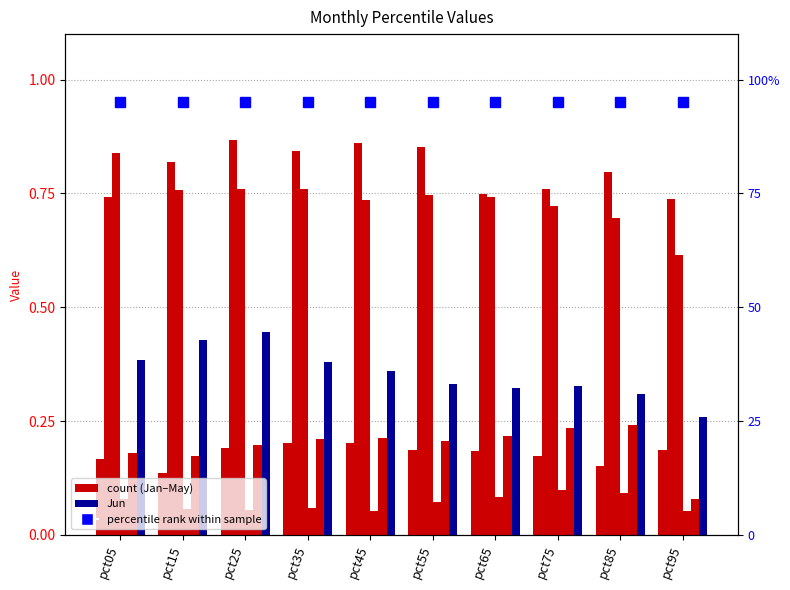

Is the value of Jan at pct15 greater than the value of Apr at pct55?

Yes